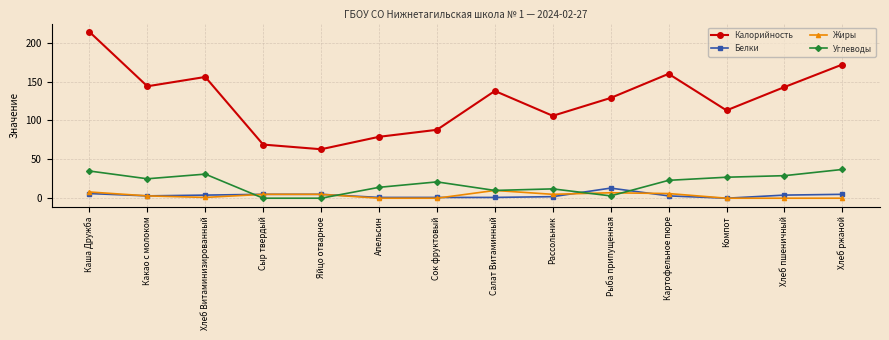

What is the average value of the Жиры series?

4